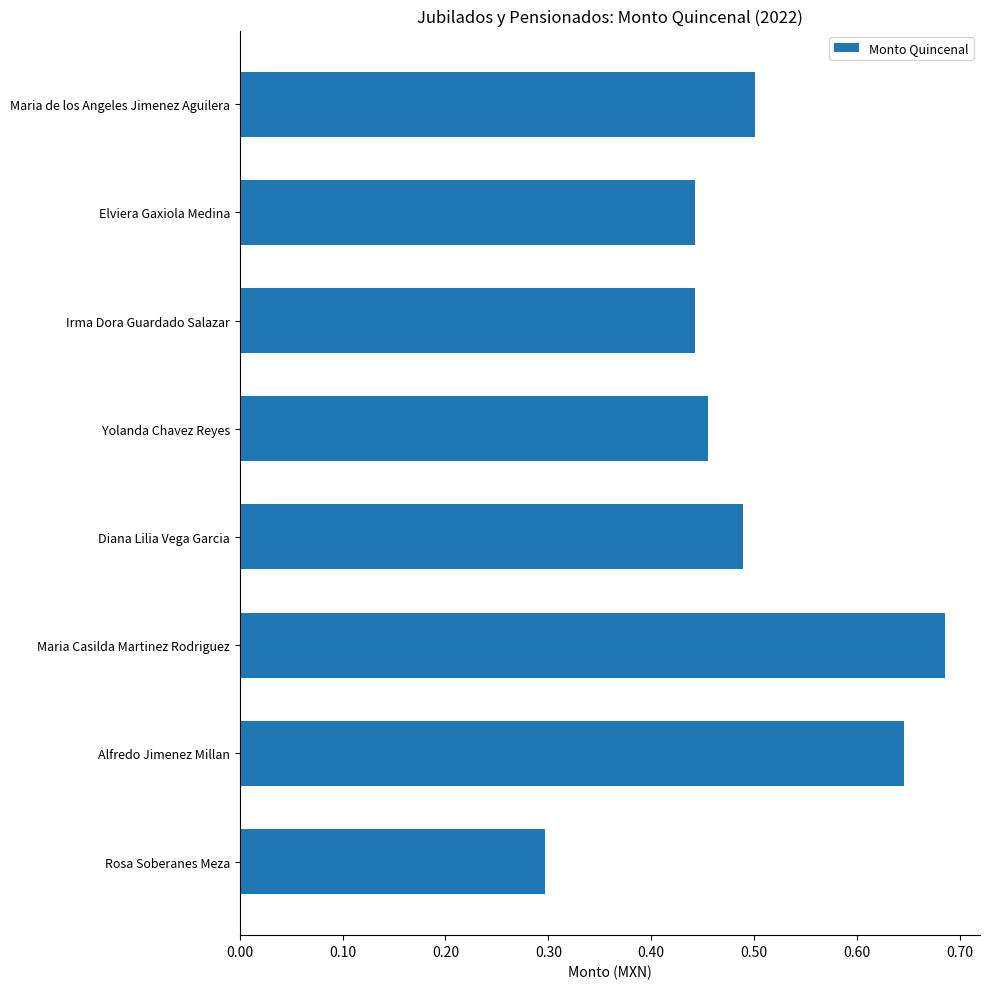

Is it true that the value at Diana Lilia Vega Garcia is 0.5?

True